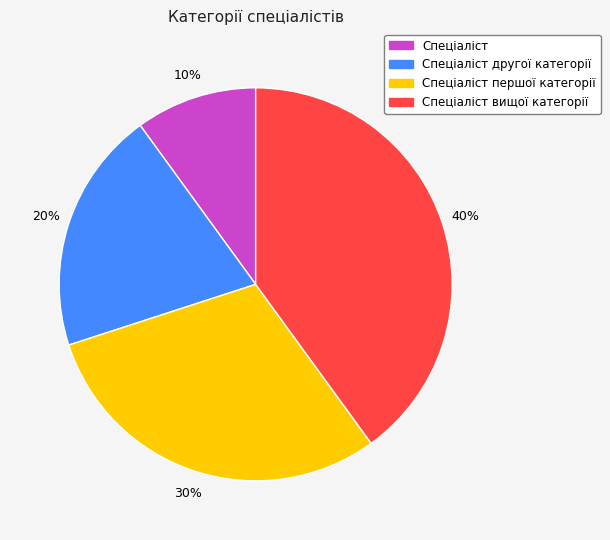

Does any single category account for the majority?

No